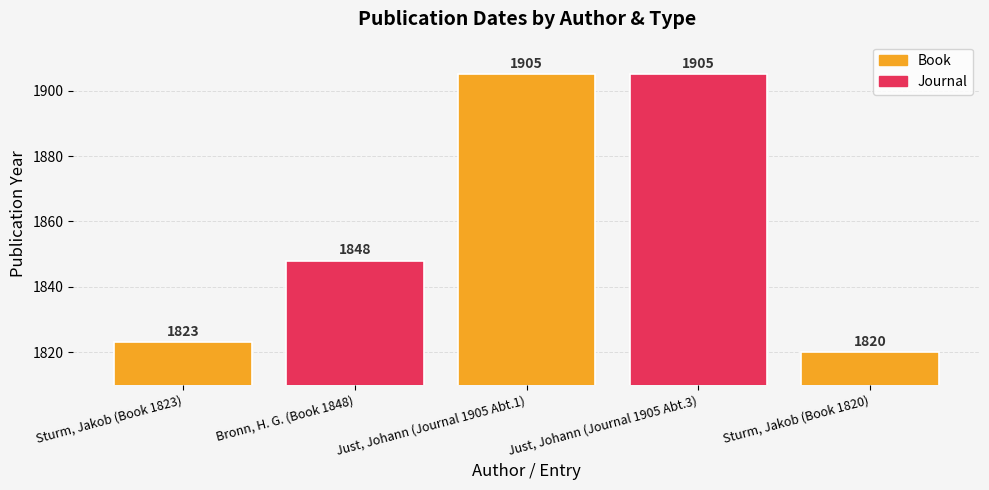

What is the difference between the maximum and second lowest values?

82